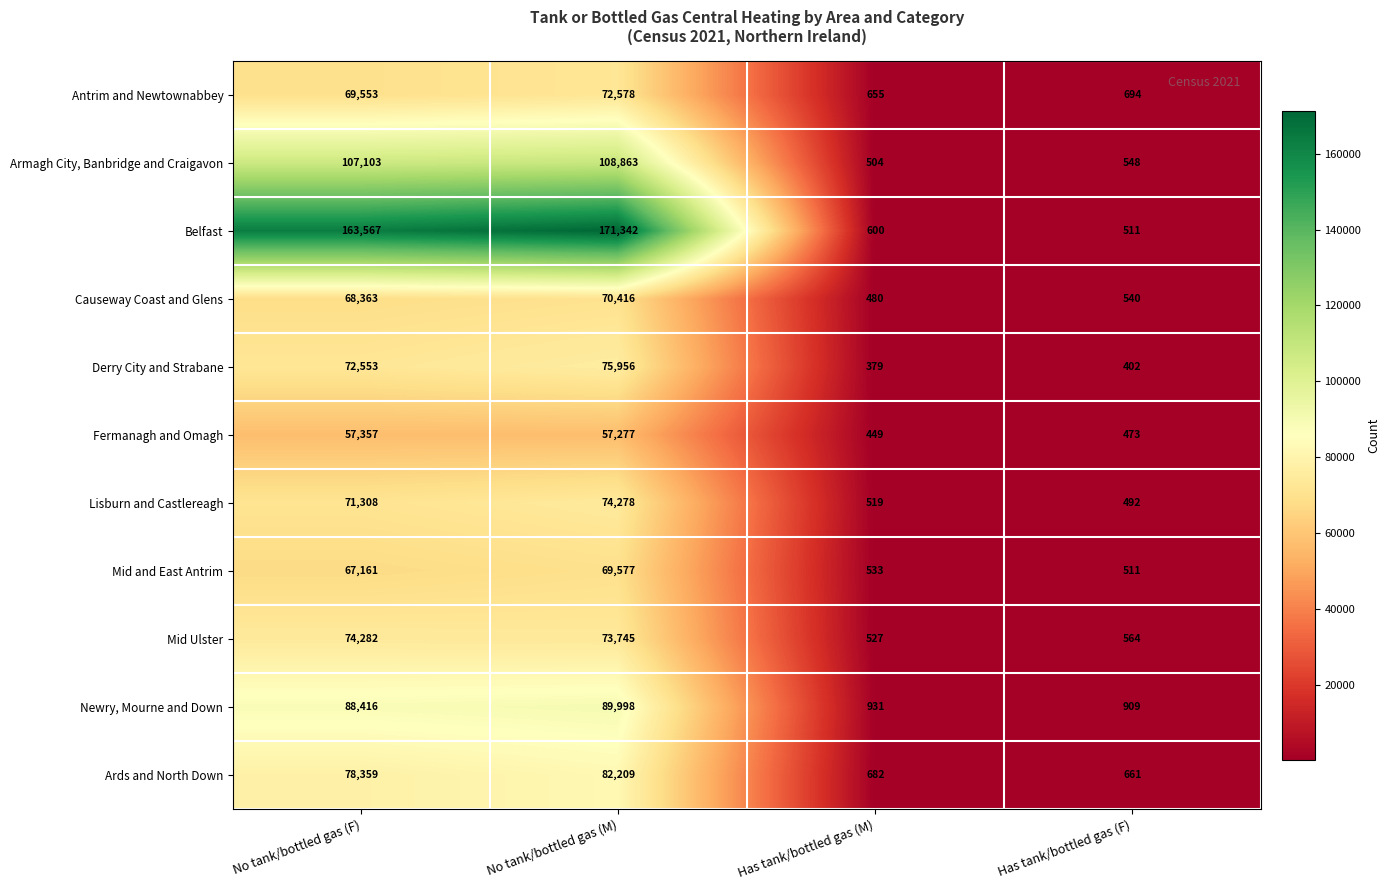

At which category is the sum across all series the highest?

No tank/bottled gas (M)